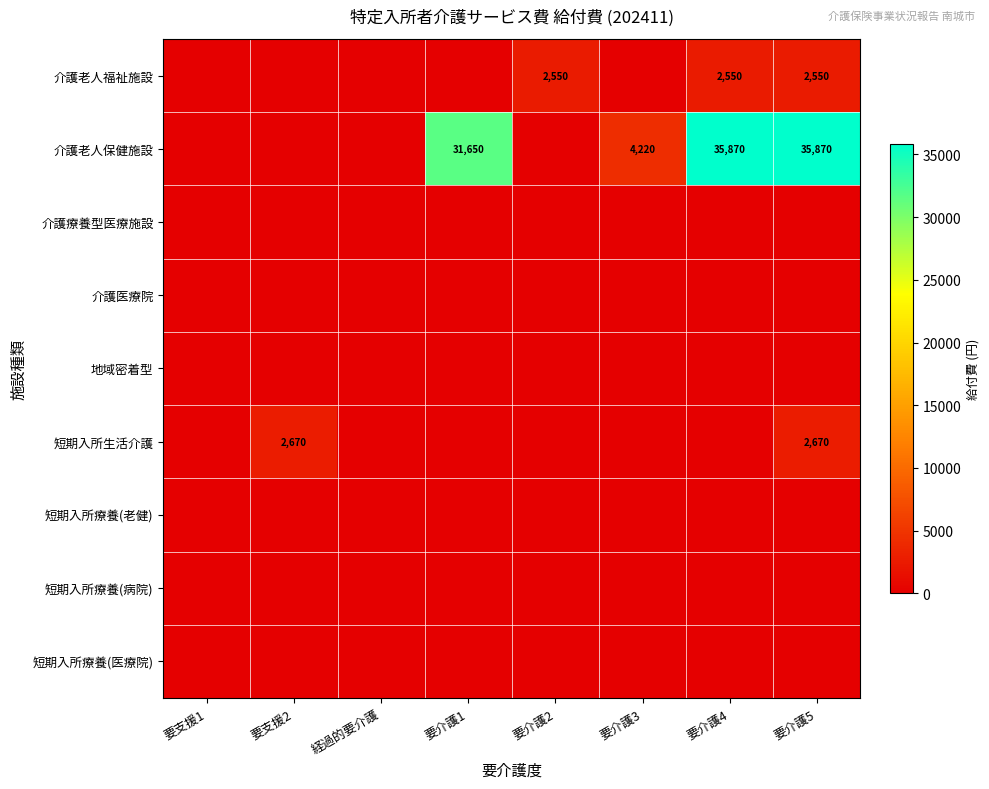

At which category does the chart reach its peak across all series?

要介護4